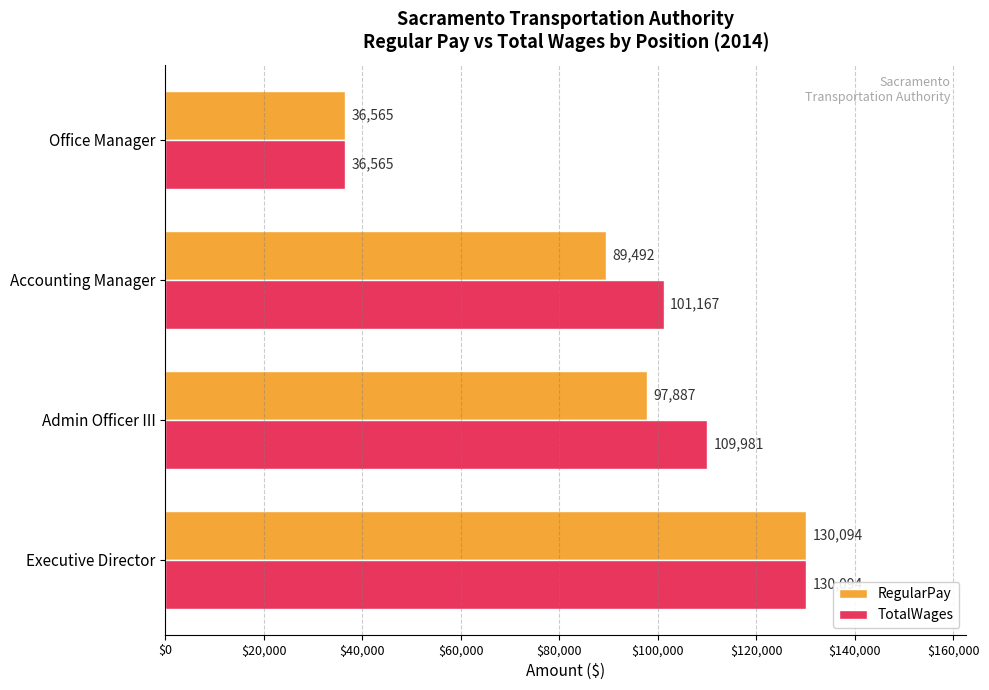

Between Executive Director and Admin Officer III, which series saw the biggest shift?

RegularPay